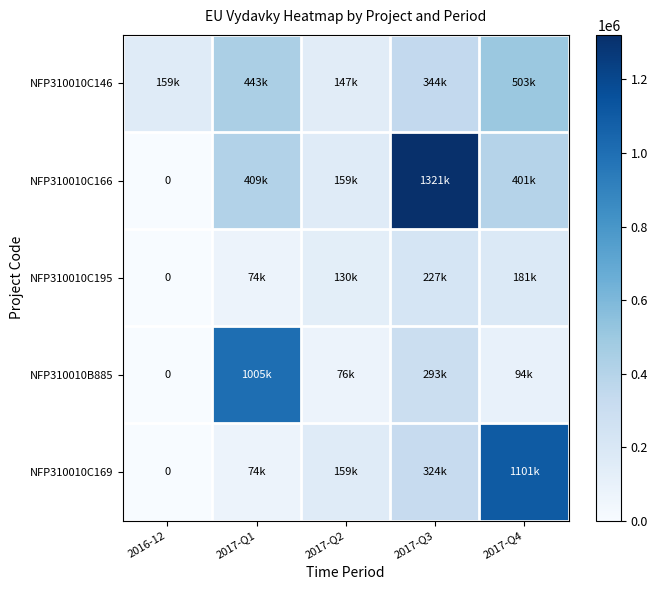

At which category is the sum across all series the highest?

2017-Q3